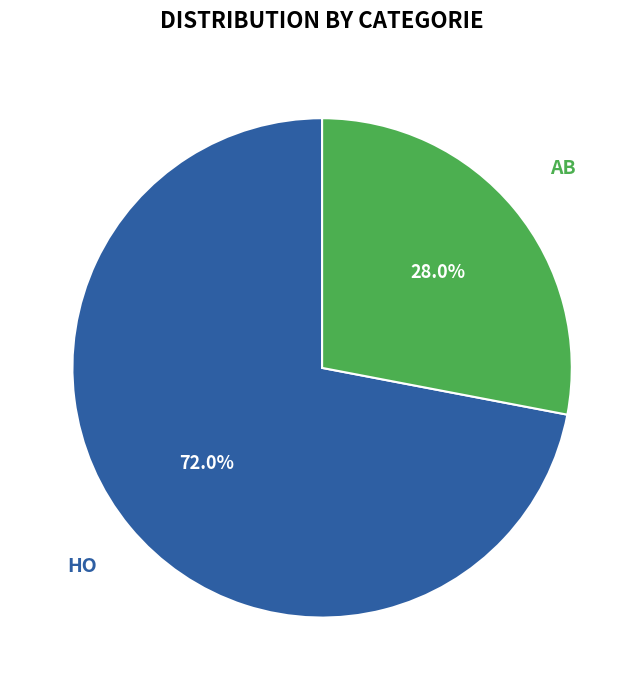

What portion of the pie excludes HO?

28.0%